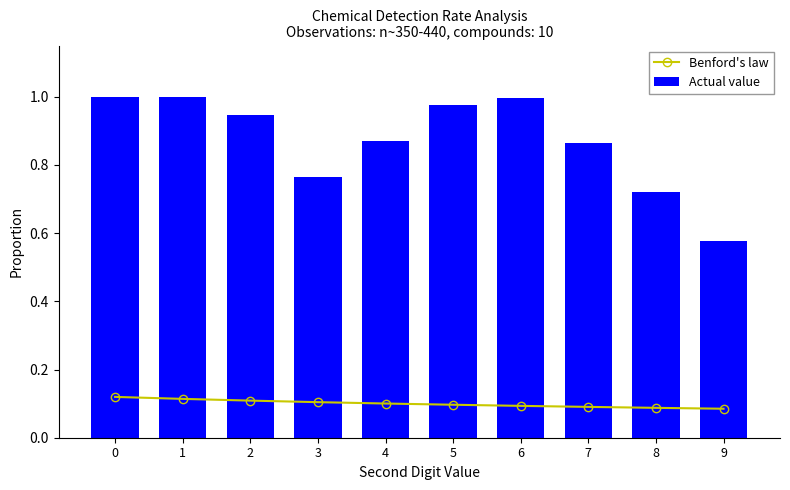

Reading left to right, transcribe all the data shown in this chart.

Benford's law: 0.1	0.1	0.1	0.1	0.1	0.1	0.1	0.1	0.1	0.1
Actual value: 1.0	1.0	0.9	0.8	0.9	1.0	1.0	0.9	0.7	0.6